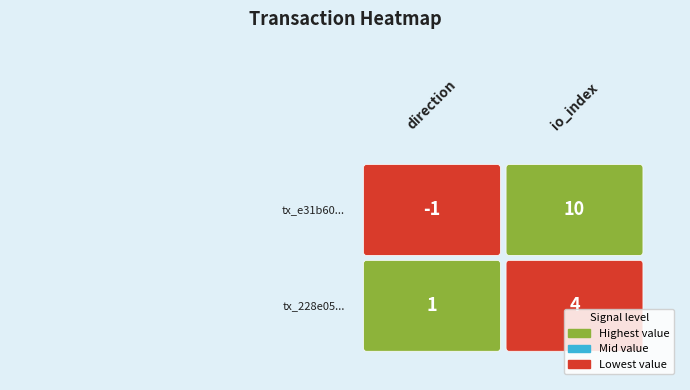

What is the minimum value for 228e0587...?

1